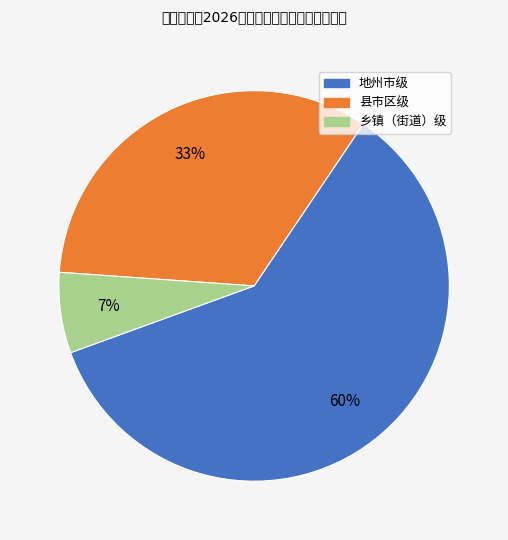

Rank the categories by value from lowest to highest.

乡镇（街道）级, 县市区级, 地州市级